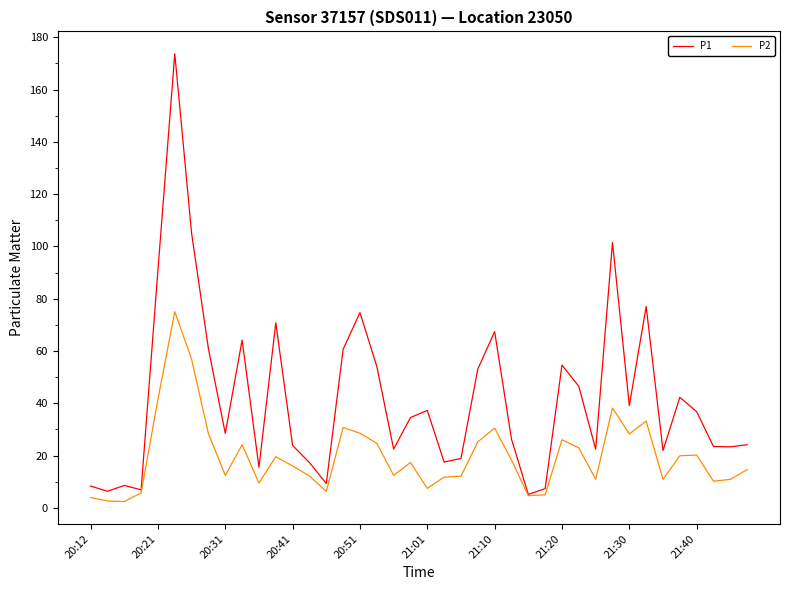

Which series has the widest spread of values?

P1